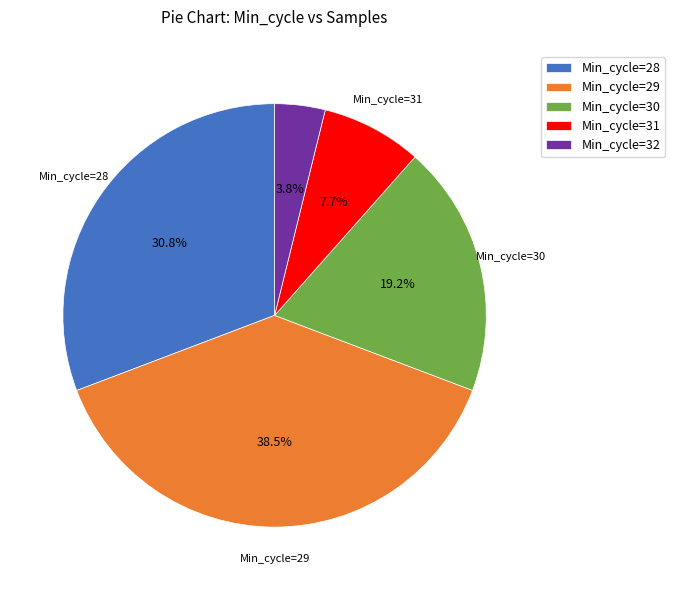

Rank the categories by value from highest to lowest.

Min_cycle=29, Min_cycle=28, Min_cycle=30, Min_cycle=31, Min_cycle=32